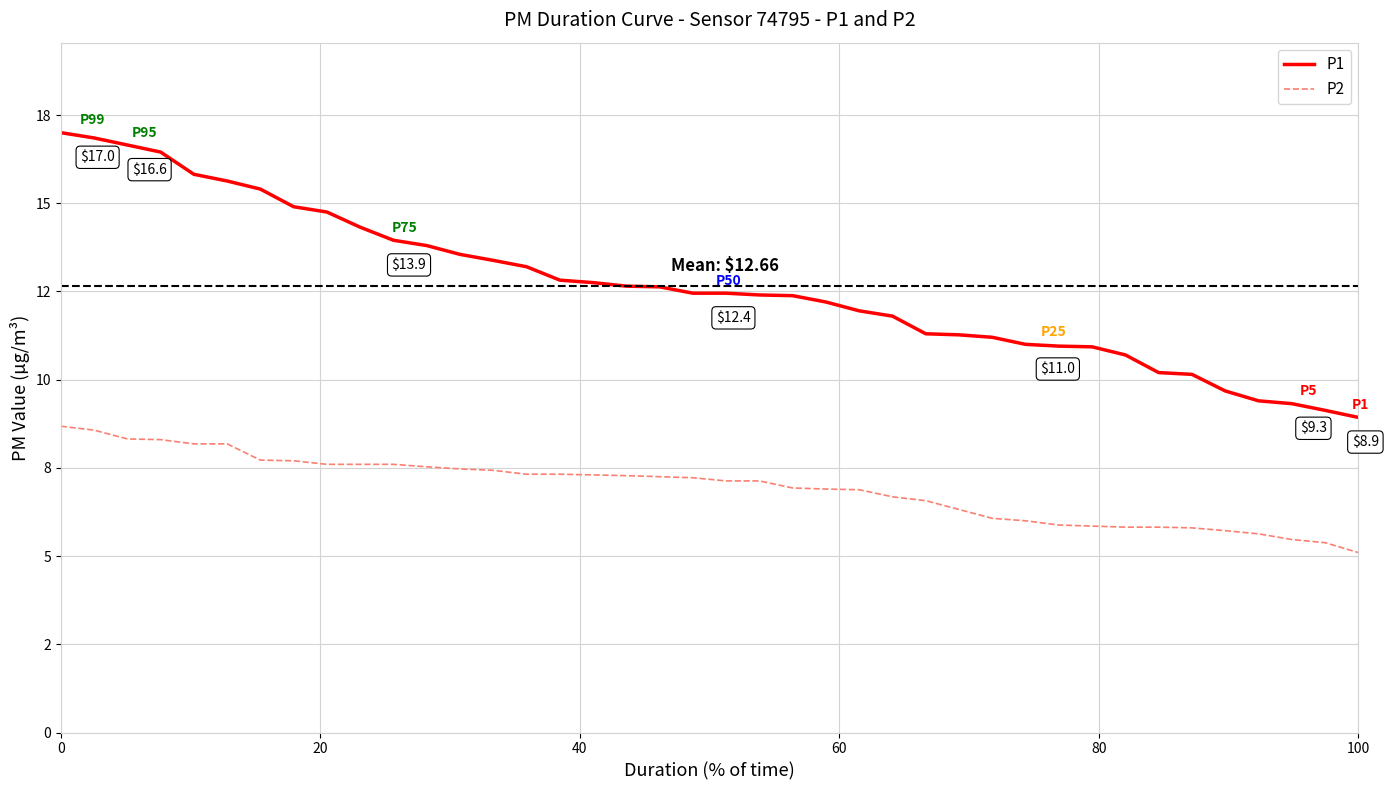

Rank the series by their average value, from lowest to highest.

P2, P1